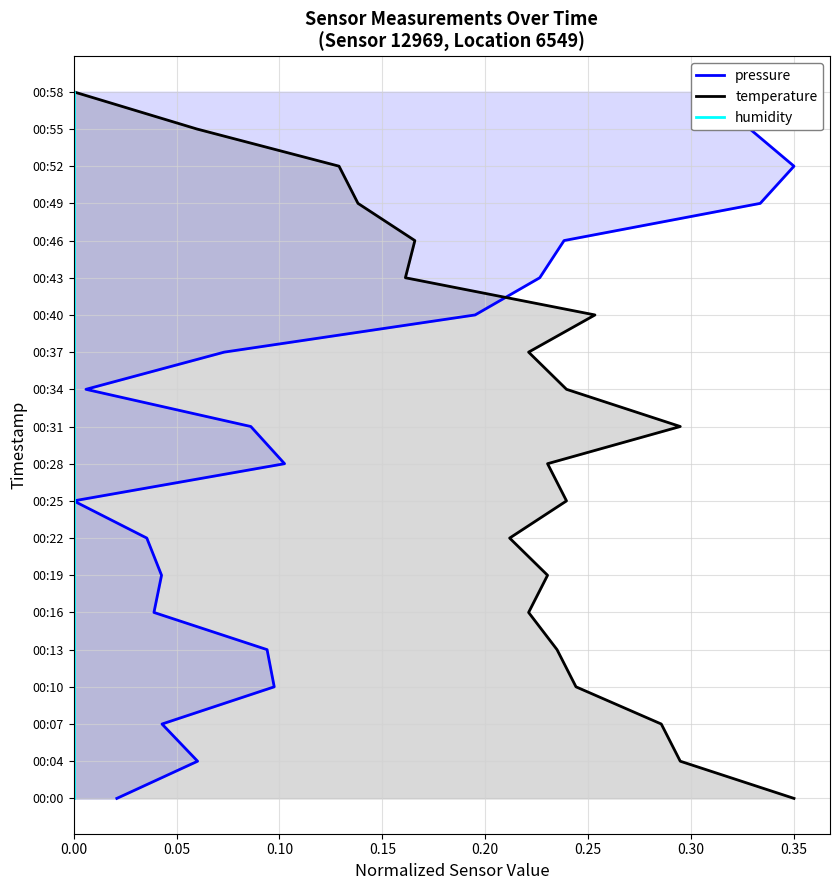

Which series has the largest range (max minus min)?

pressure